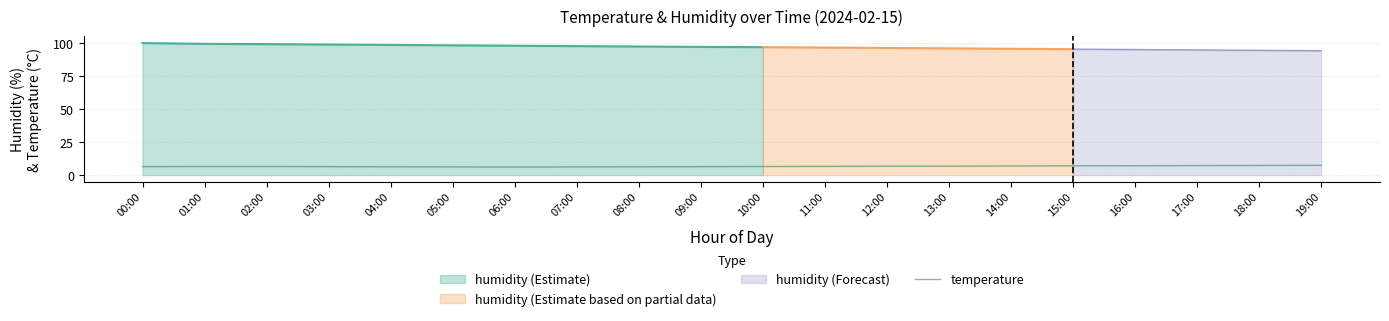

What is the minimum value shown in the chart?

6.1